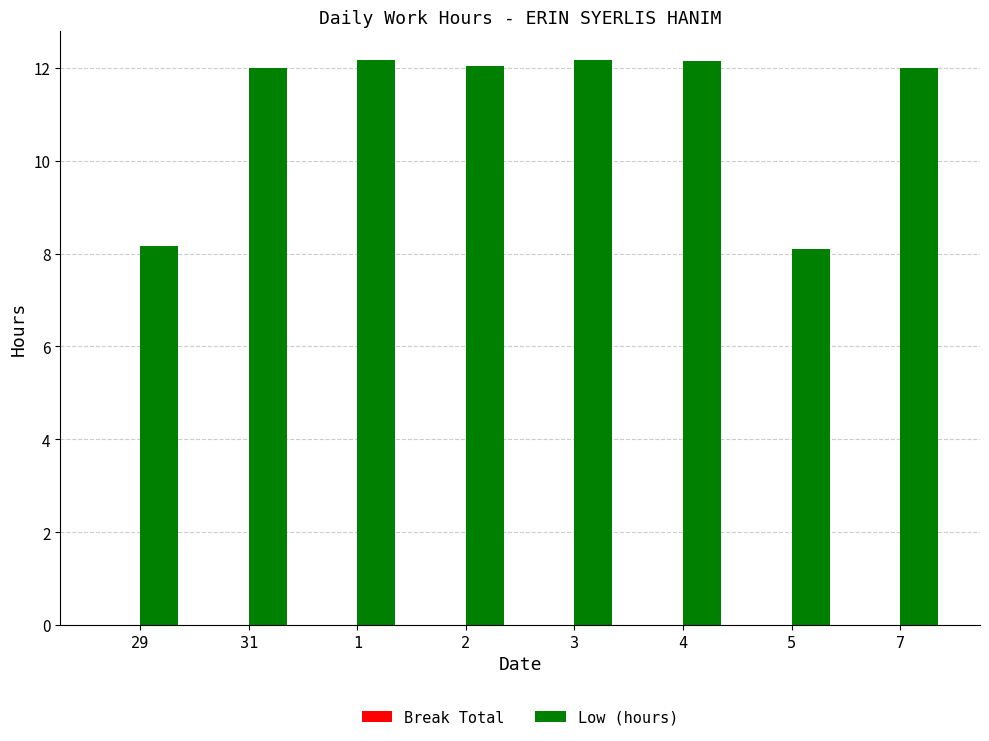

What is the value of the 8th bar from the left?

12.0